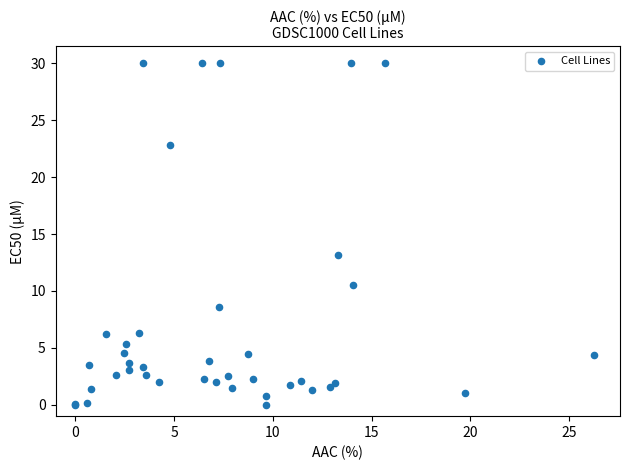

What Y value in the scatter plot is closest to 15?

13.2